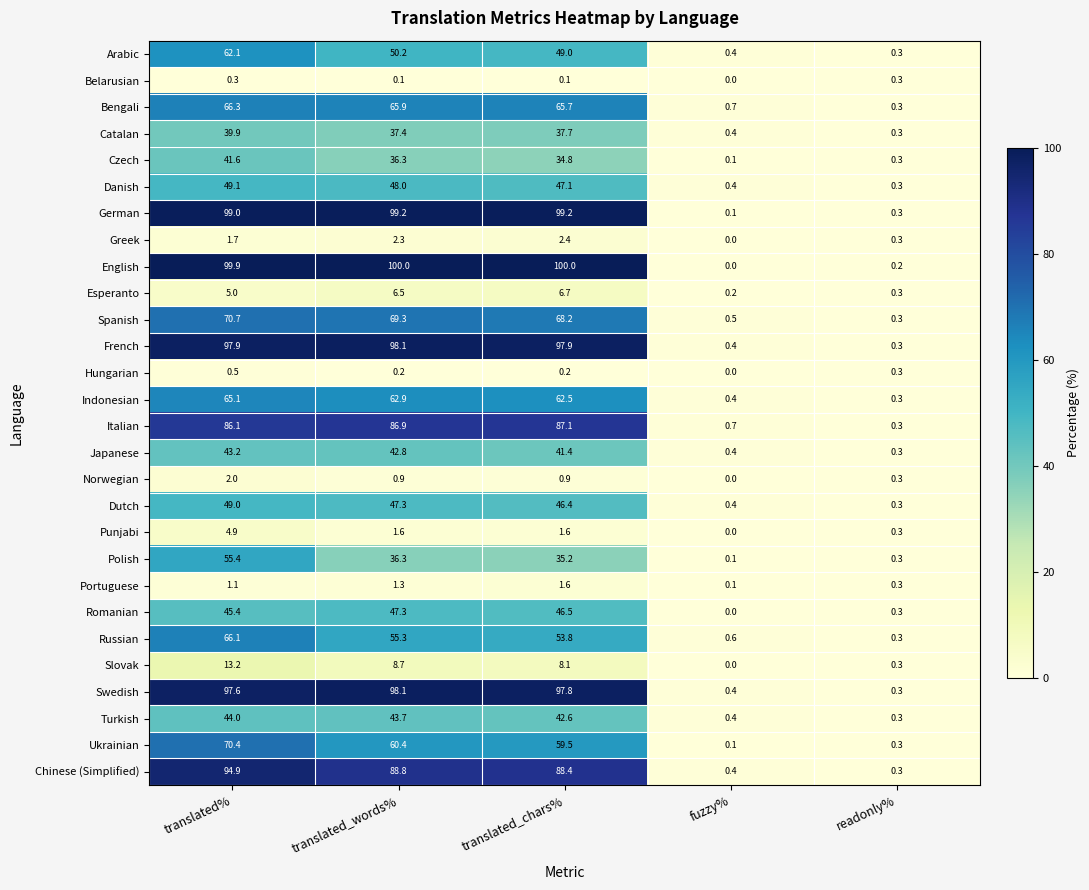

Which series has the largest total across all categories?

English